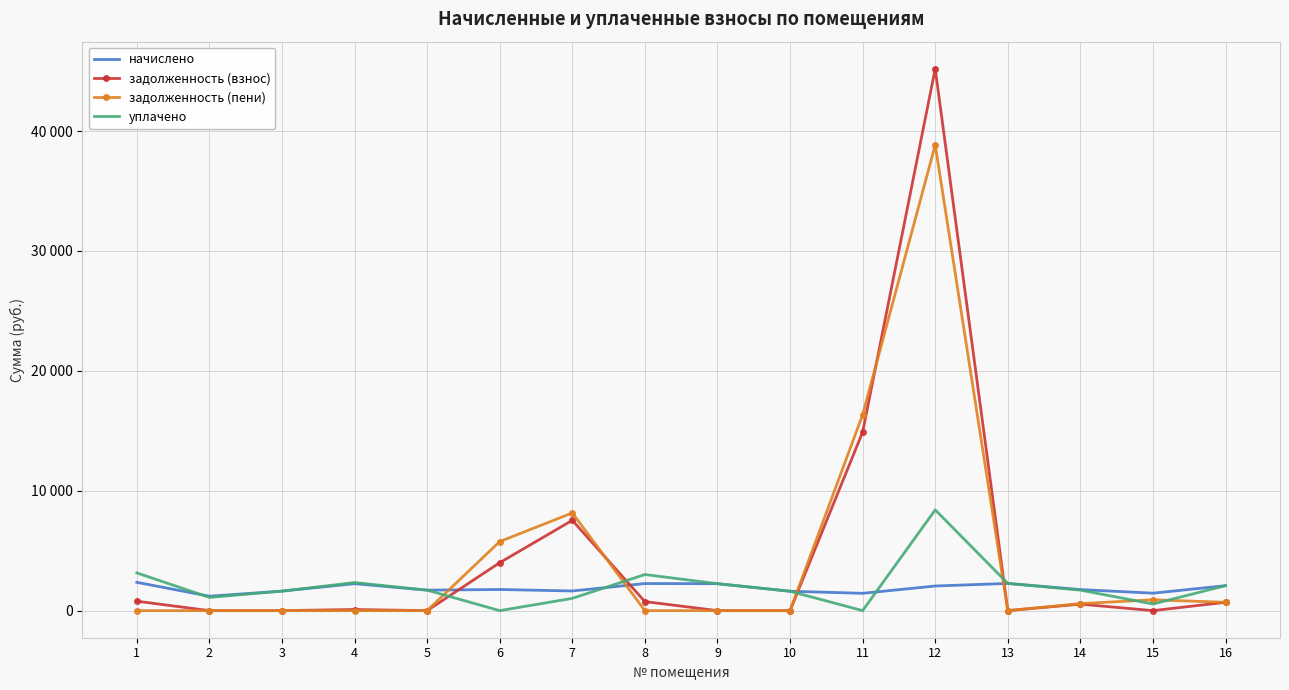

The задолженность (взнос) series shows 31261.9 at 10. True or false?

False